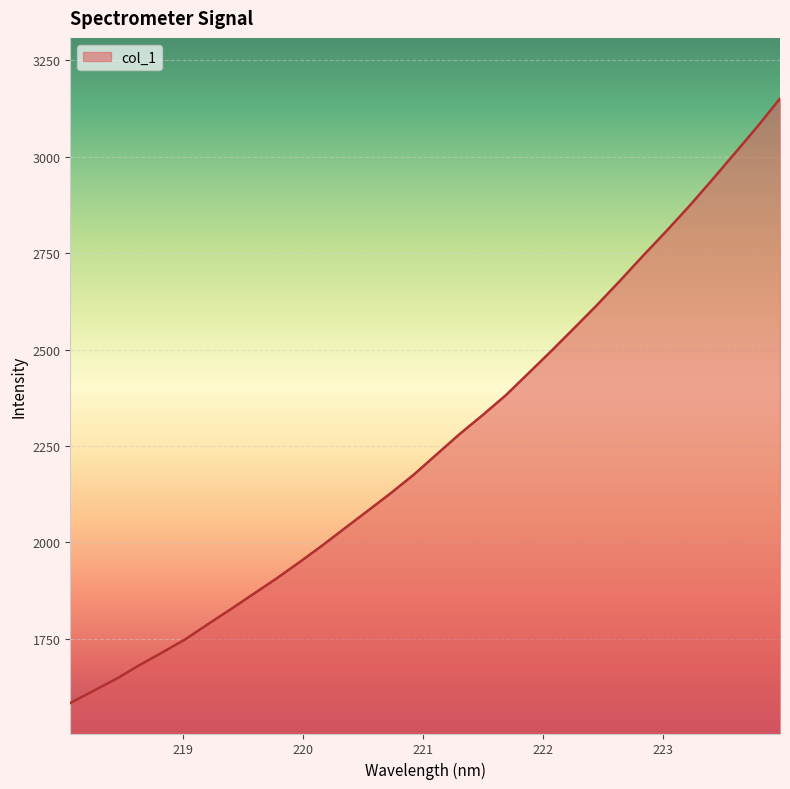

How many lines are shown in the chart?

1